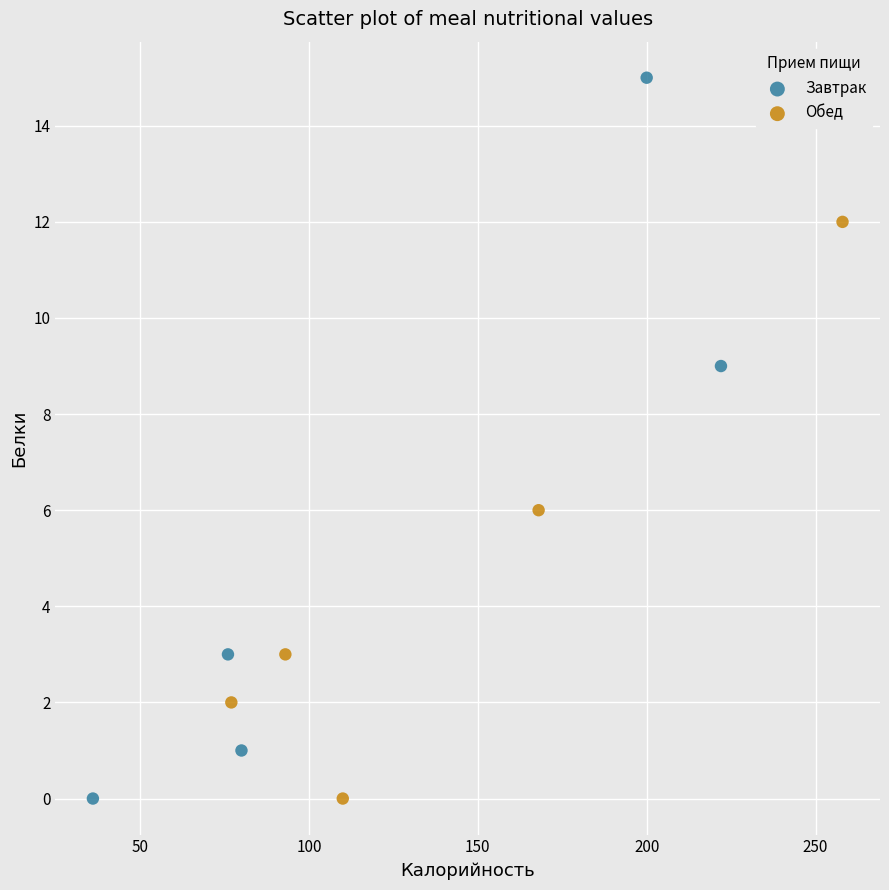

Which series reaches the maximum Y coordinate?

Завтрак